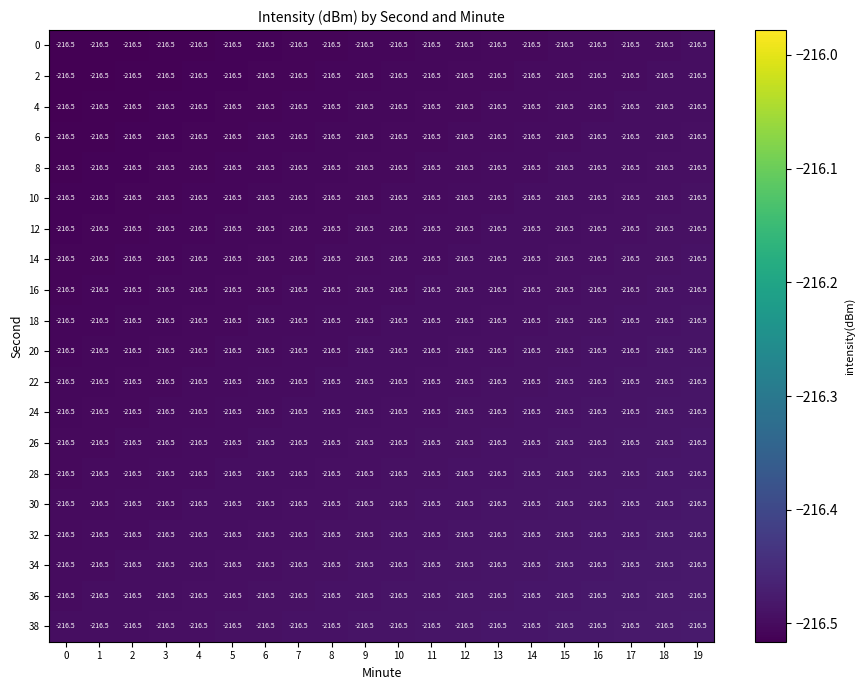

Which category has the highest value in the 4 series?

19